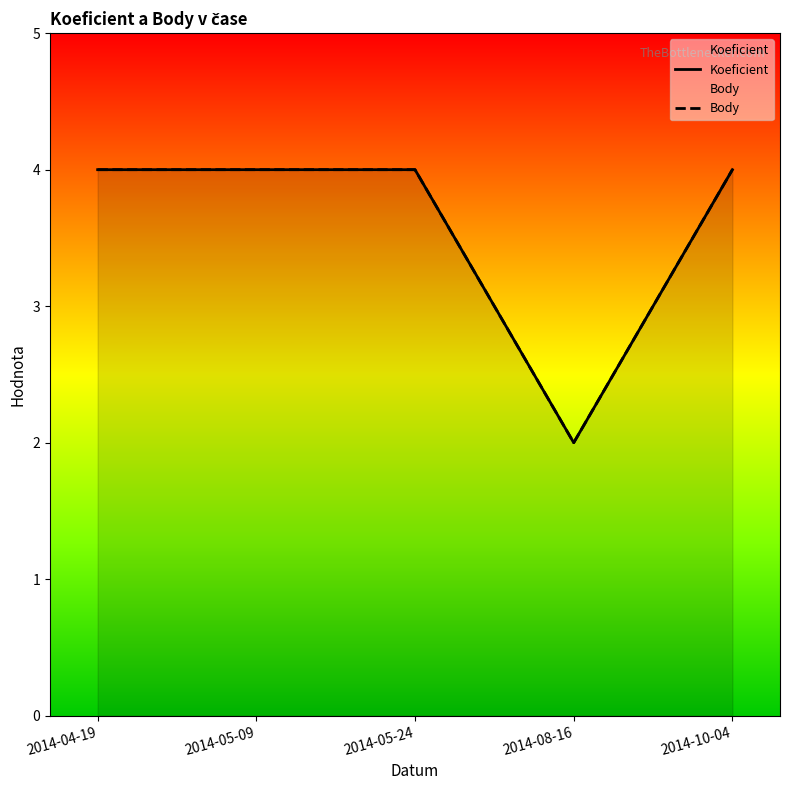

Count the number of data series in this chart.

2